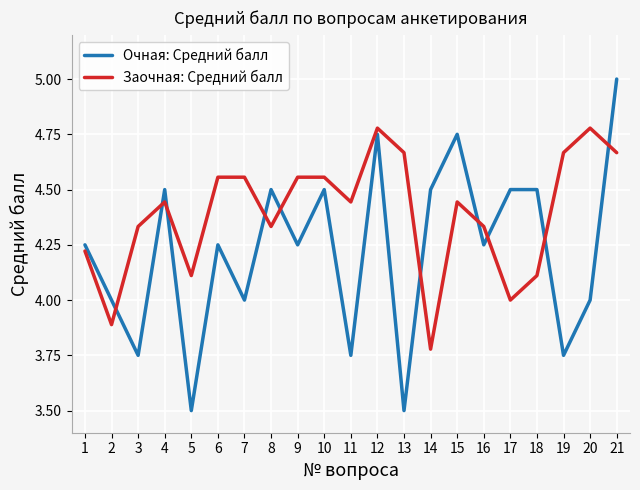

What is the approximate value of Очная: Средний балл at 8?

4.5